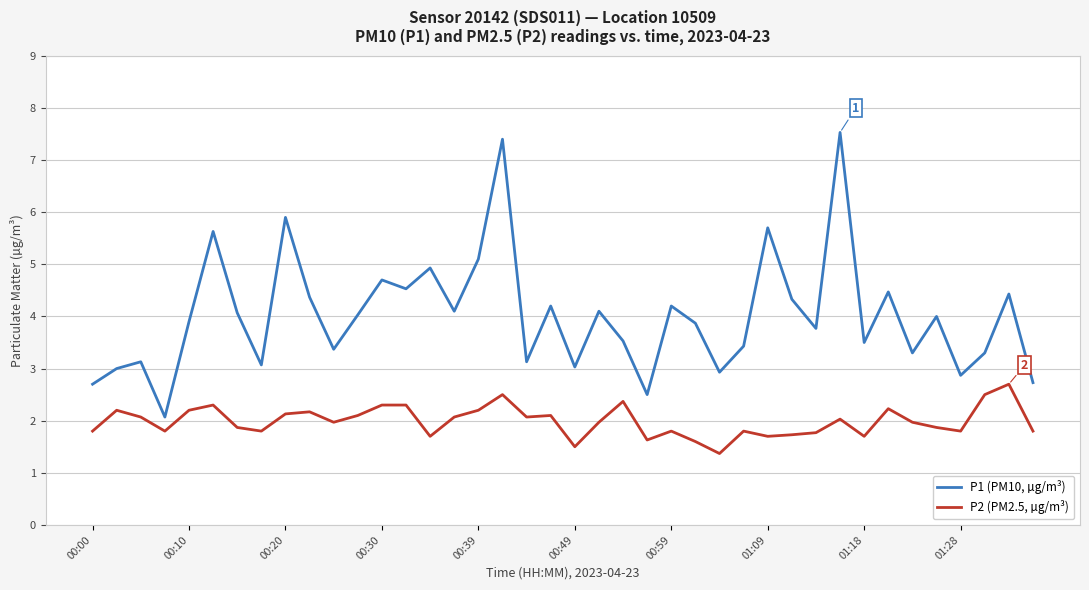

What are all the series names shown in the legend?

P1 (PM10, µg/m³), P2 (PM2.5, µg/m³)